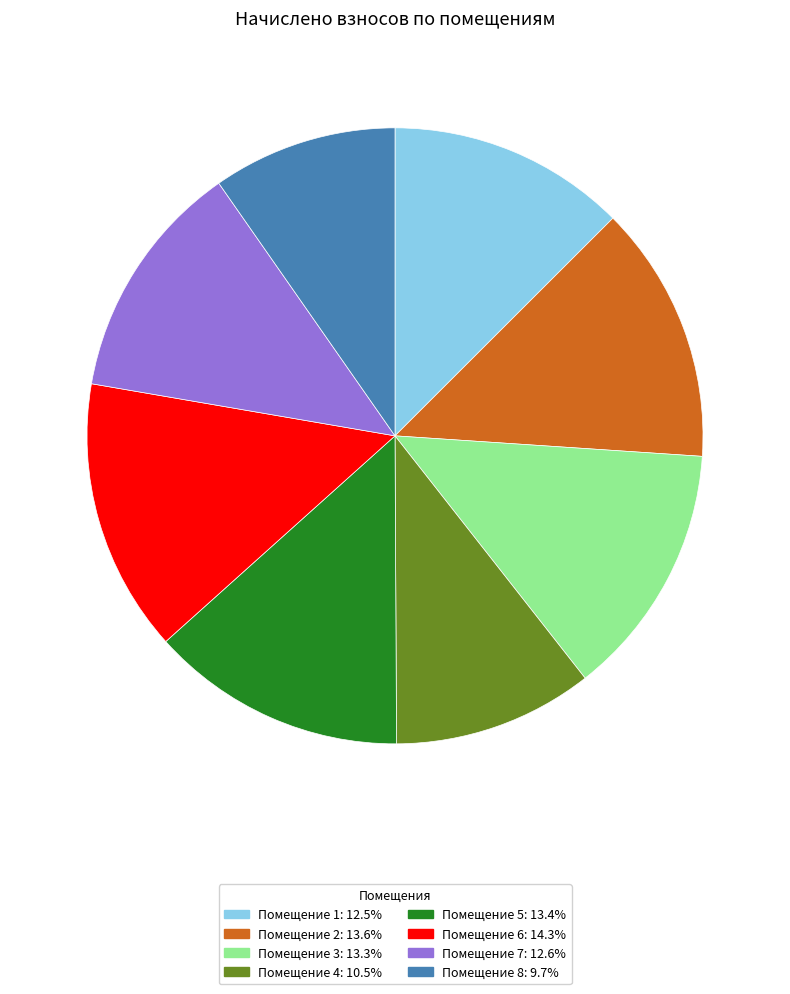

Does Помещение 1: 12.5% represent more than half of the total?

No